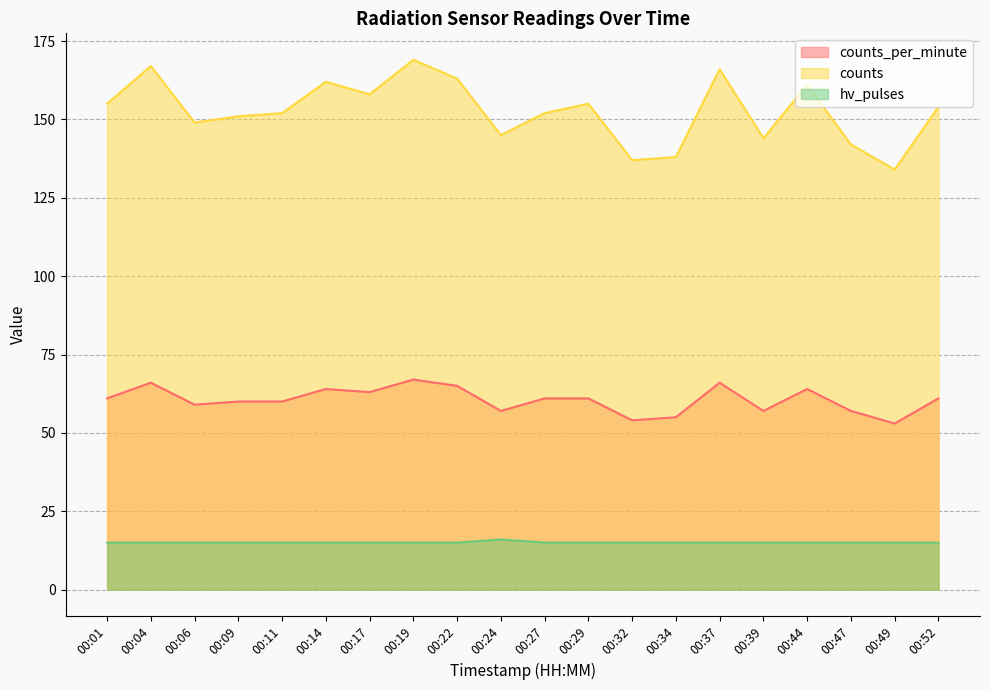

What is the smallest value displayed?

15